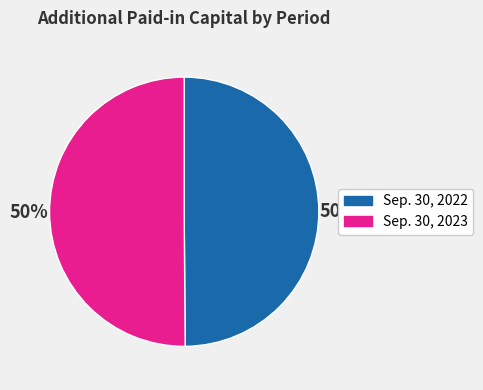

To the nearest percent, what is the combined percentage of Sep. 30, 2023 and Sep. 30, 2022?

100%